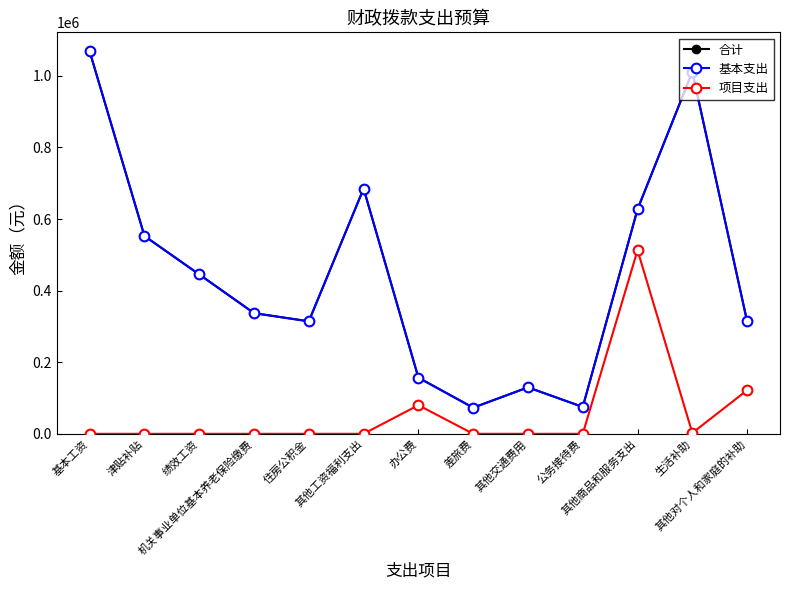

Is this an area chart (filled region under the line)?

No